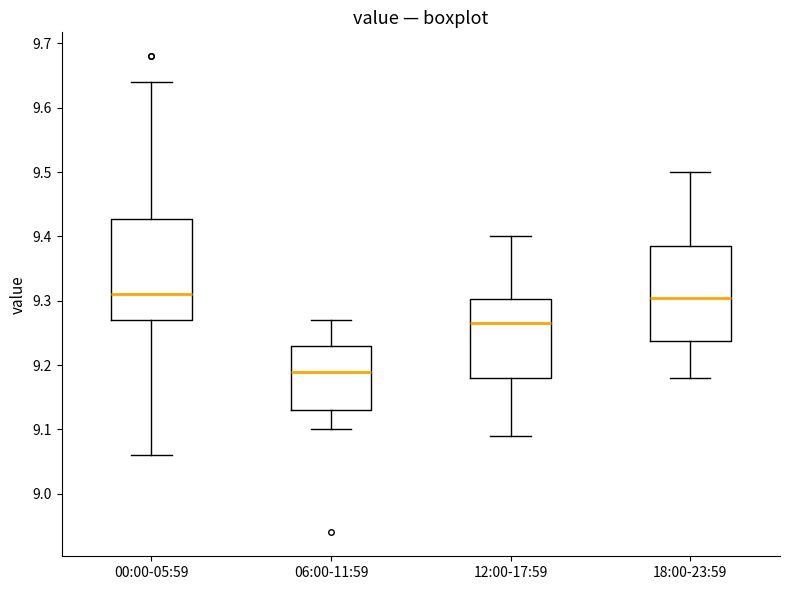

Where is the upper edge of the box for 18:00-23:59 on the y-axis? The values are not printed on the chart, so give them approximately, as read against the axis.

9.39